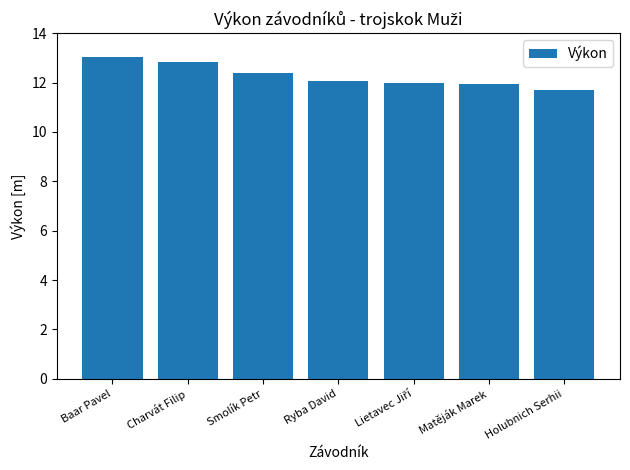

What is the smallest value displayed?

11.7